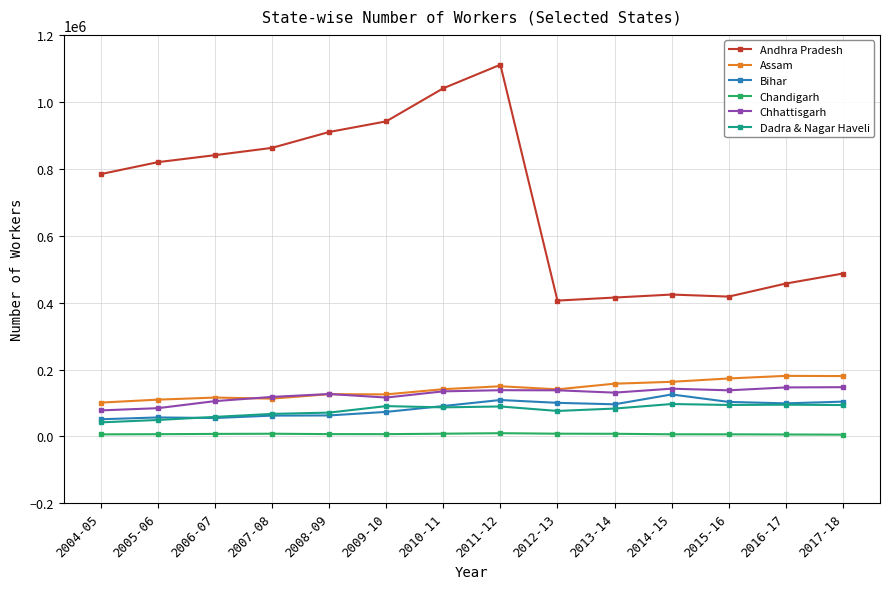

What is the sum of the Chandigarh values at 2005-06 and 2011-12?

16591